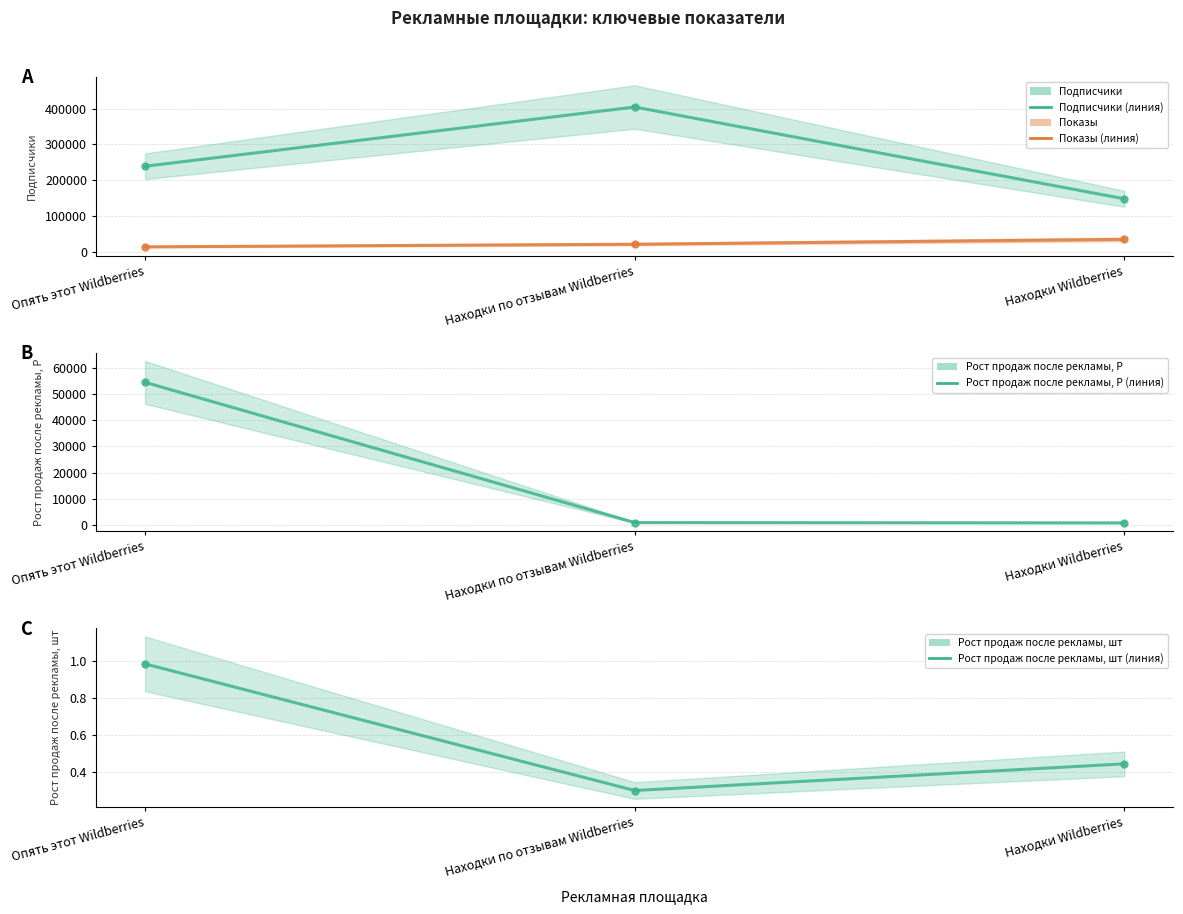

At which label does Рост продаж после рекламы, Р first exceed 1002?

Опять этот Wildberries